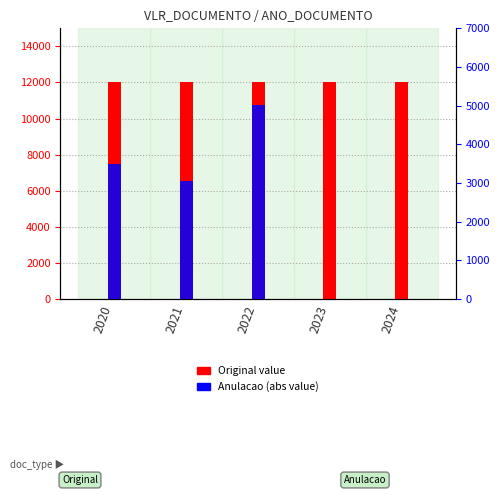

How many groups of bars are there?

5